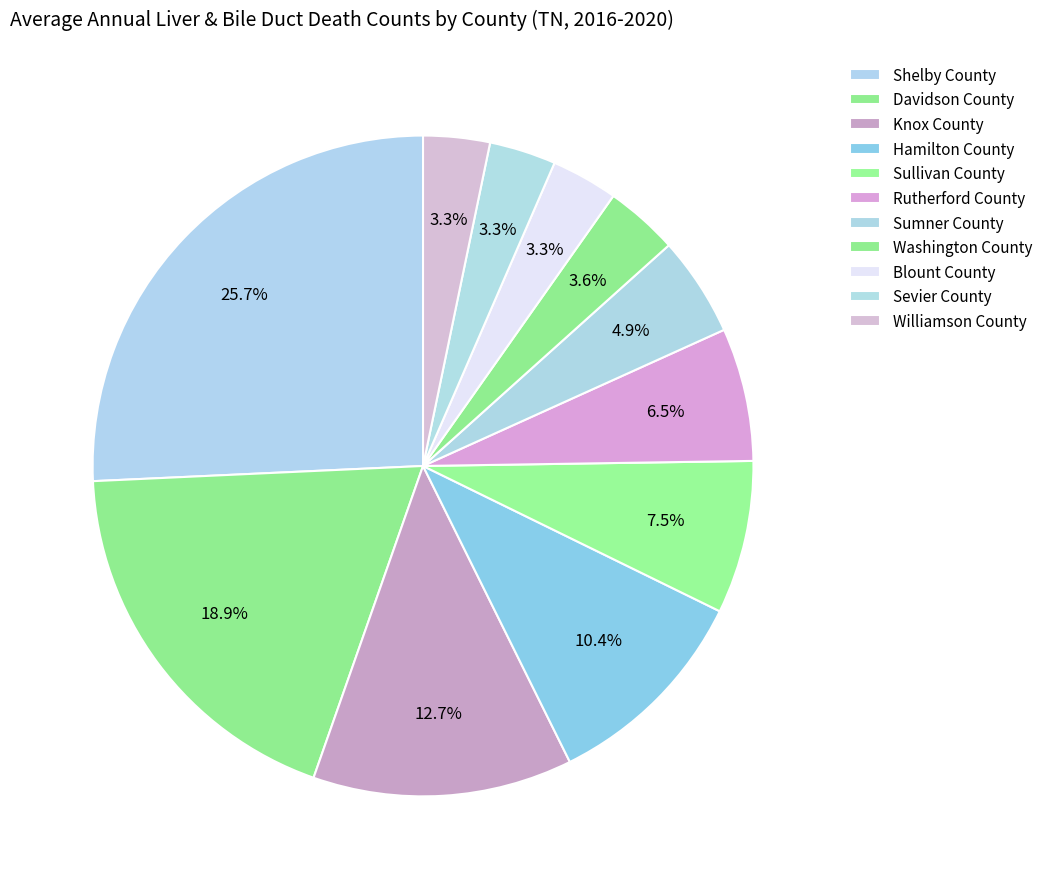

How many slices are in this pie chart?

11